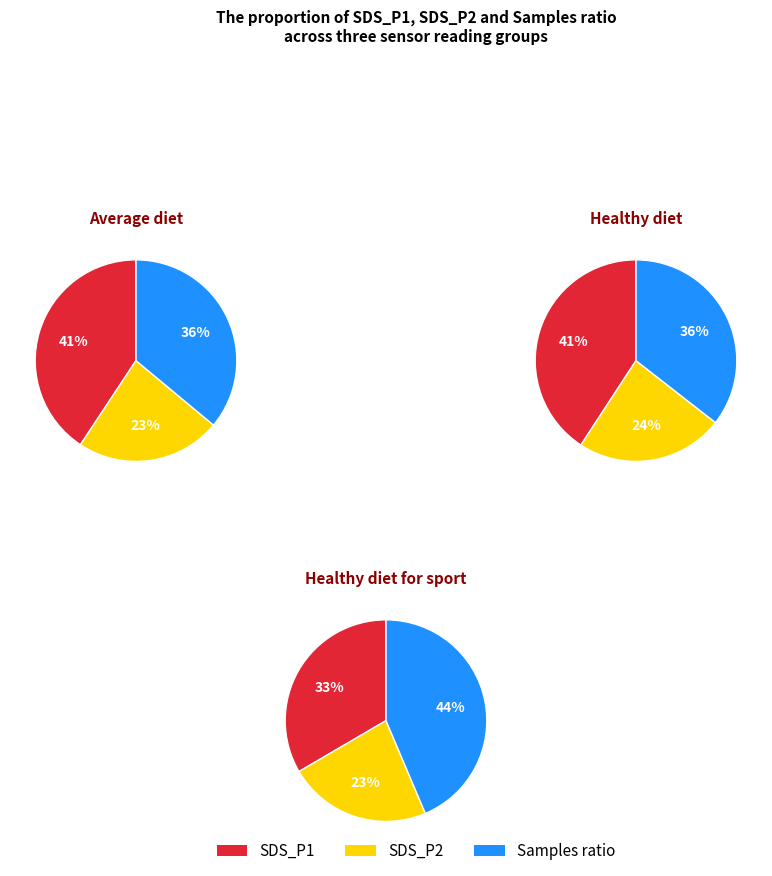

Is there a majority slice in this chart?

No